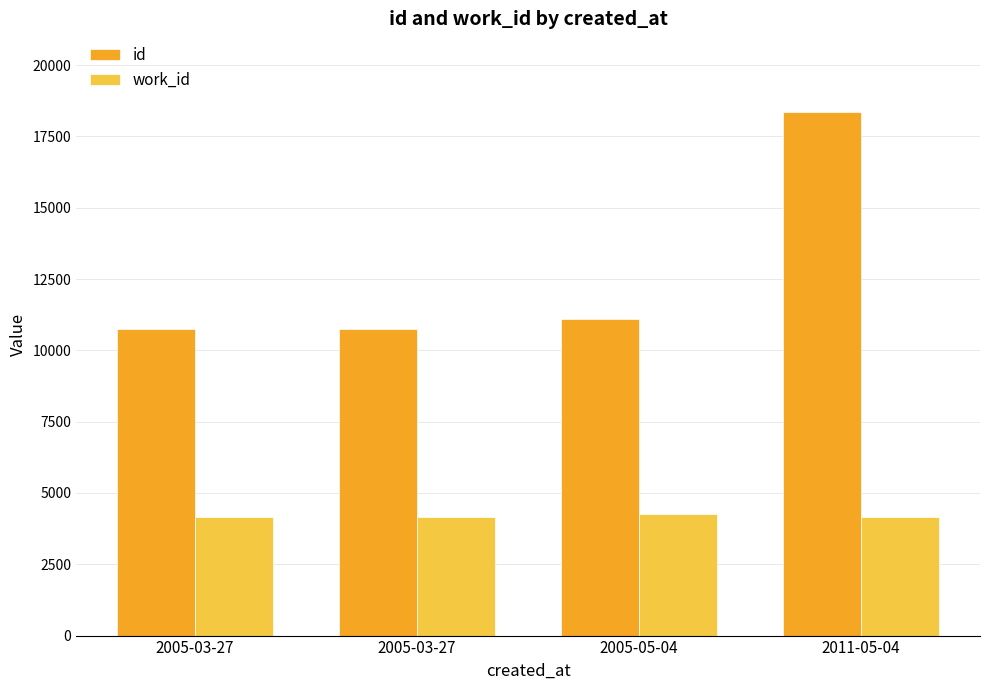

How many data points in id are less than 11086?

2